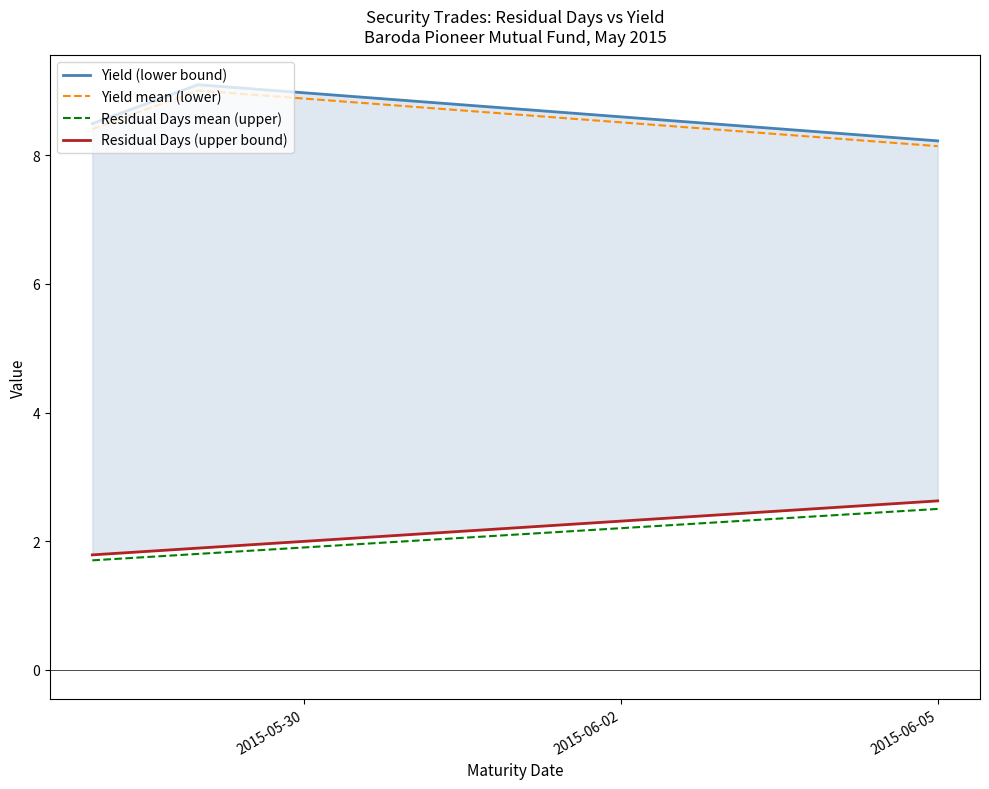

Count the number of categories in the chart.

5